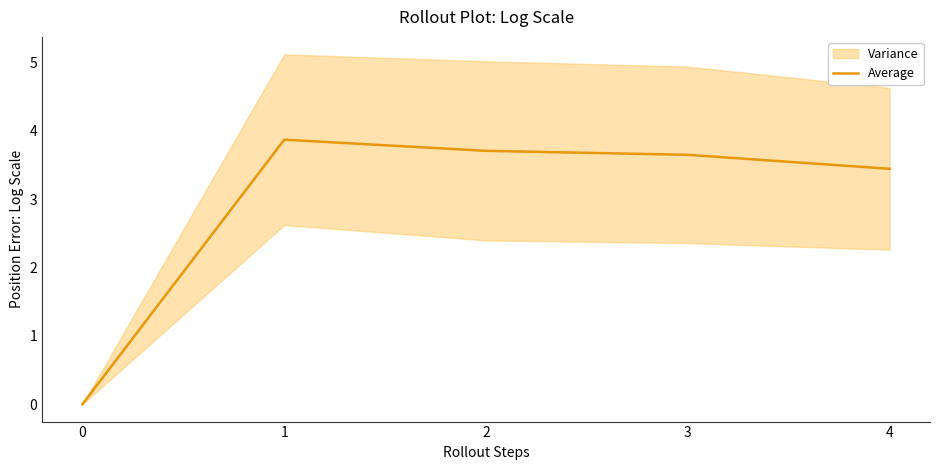

What is the difference between the second highest and second lowest values?

0.3